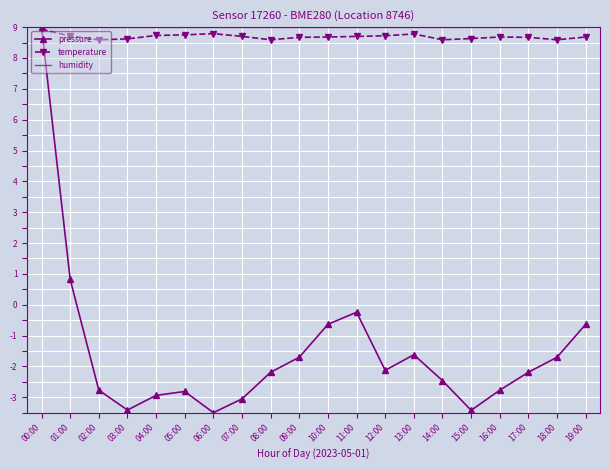

What is the lowest value of the humidity series?

9.0